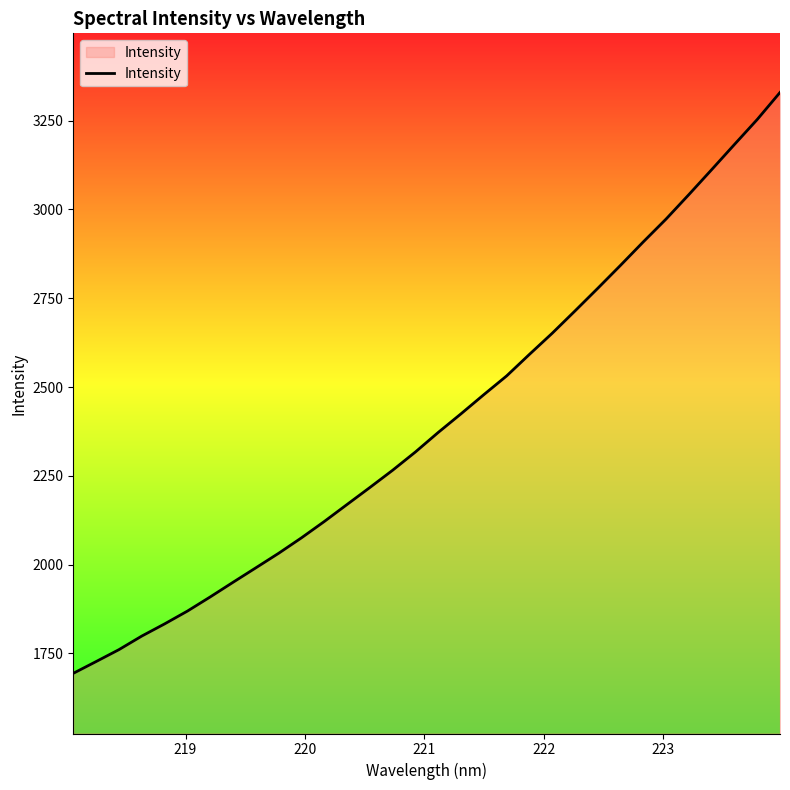

How many values exceed 2372?

16